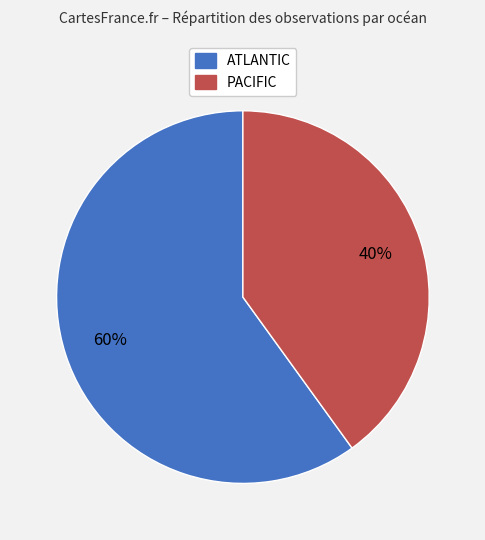

To the nearest percent, what is the average slice percentage?

50%